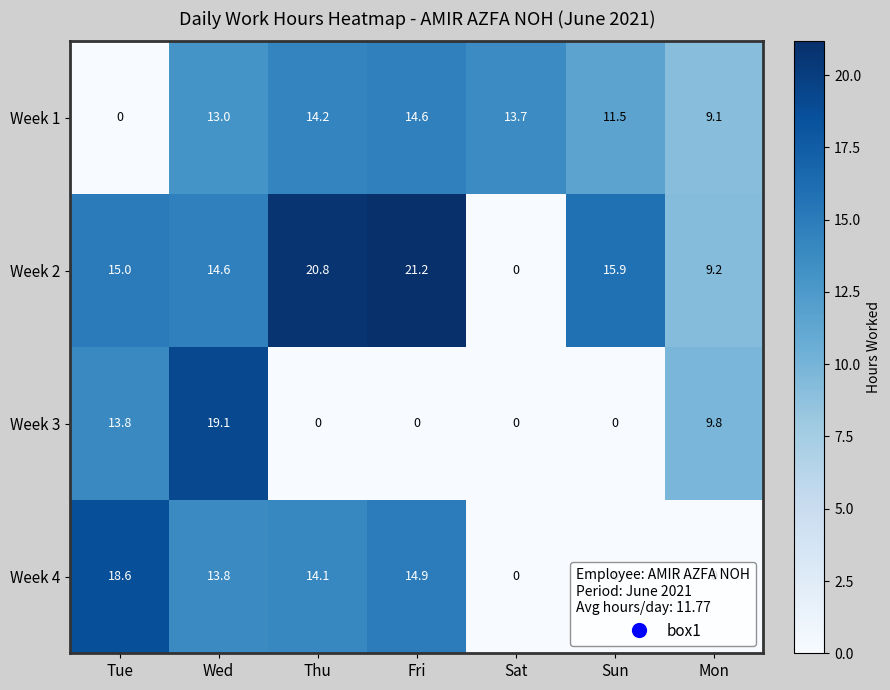

Rank the series by their average value, from highest to lowest.

Week 2, Week 1, Week 4, Week 3